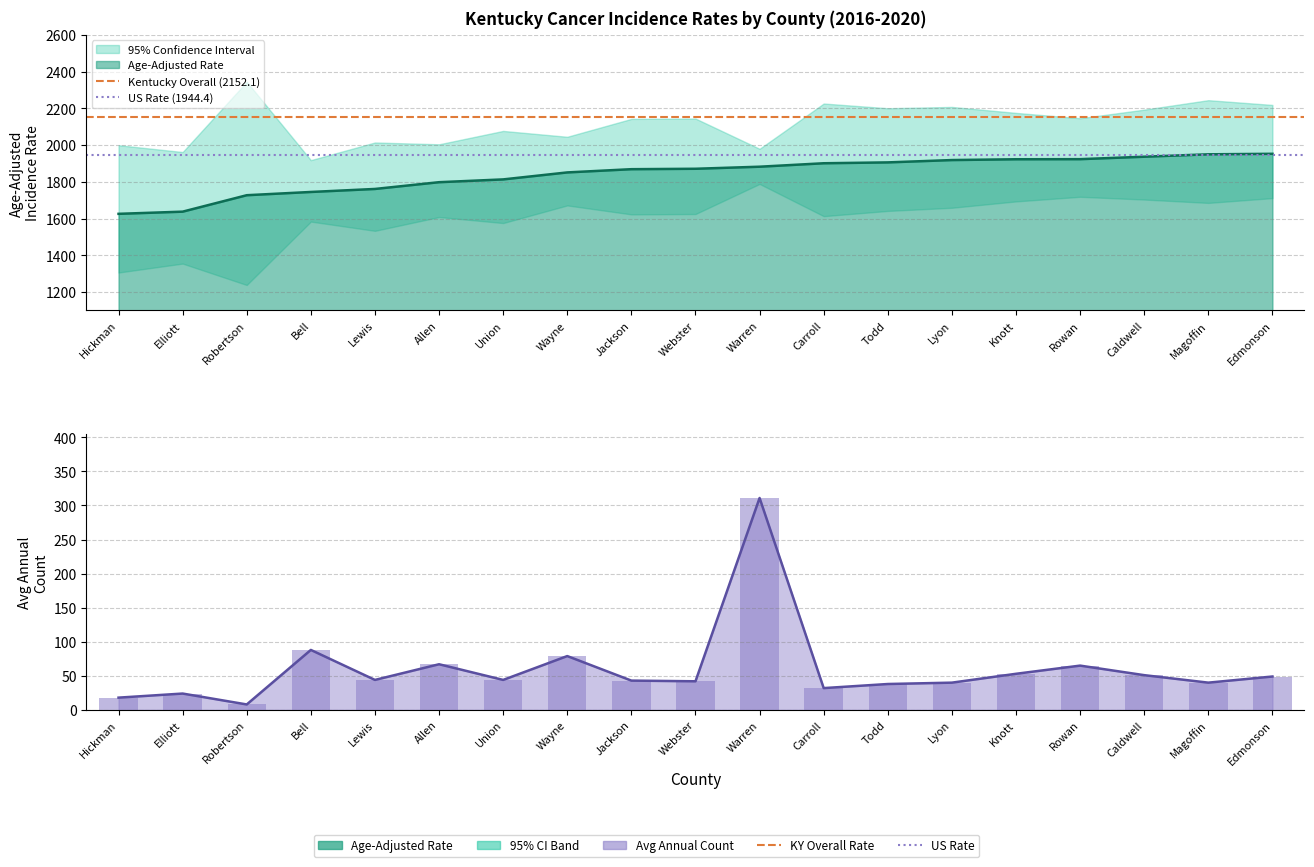

What is the average value of the Avg Annual Count series?

59.8